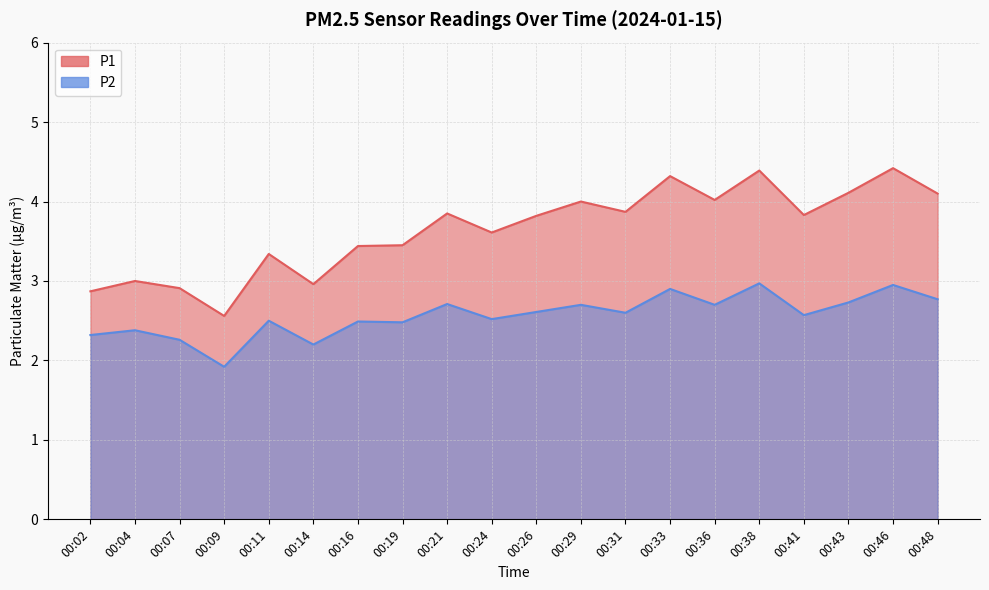

Which series has the largest range (max minus min)?

P1